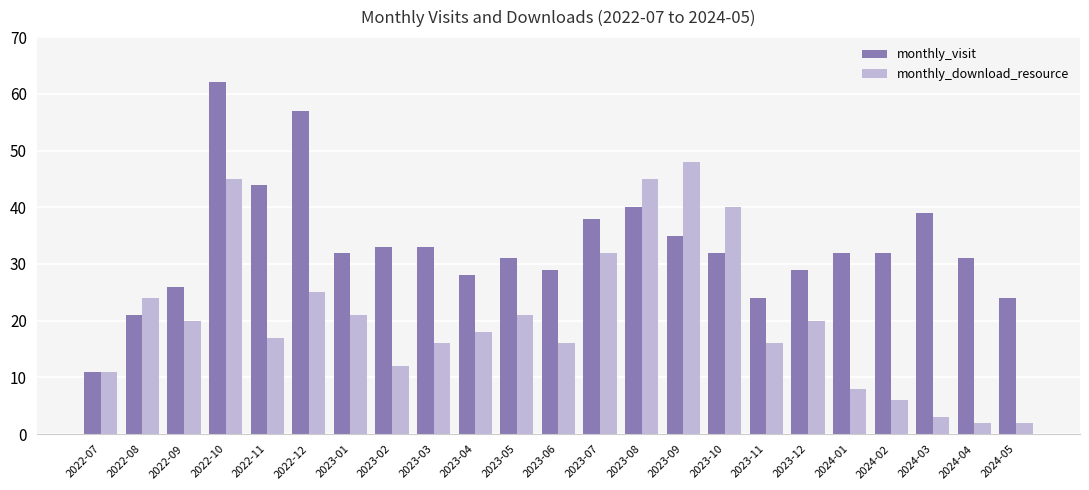

List the series in order of their overall mean, highest first.

monthly_visit, monthly_download_resource